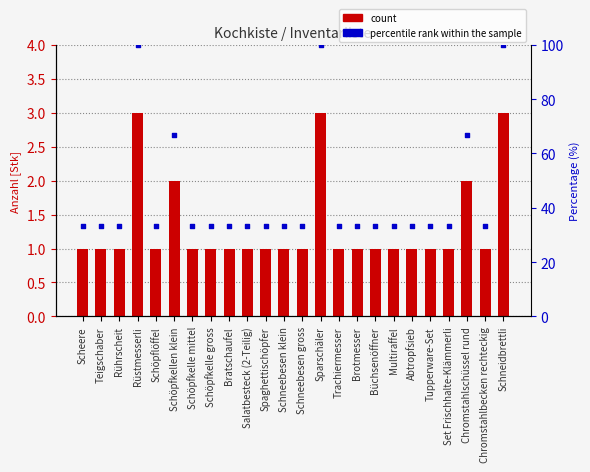

Which series contains the highest Y value?

percentile rank within the sample